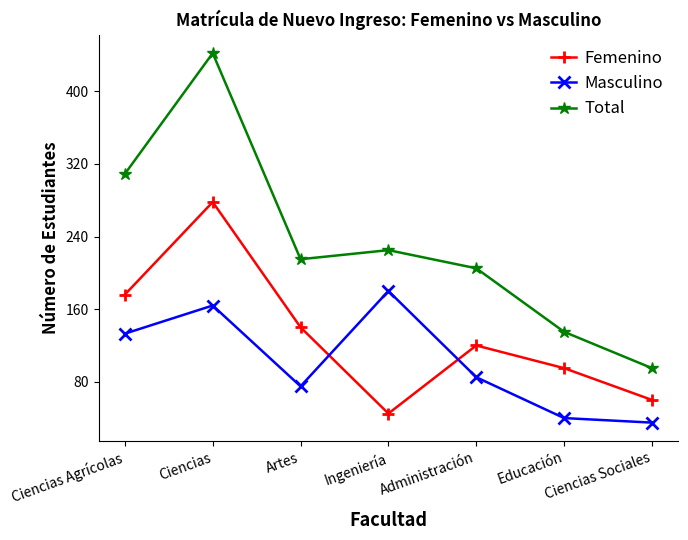

How many categories are shown in the chart?

7